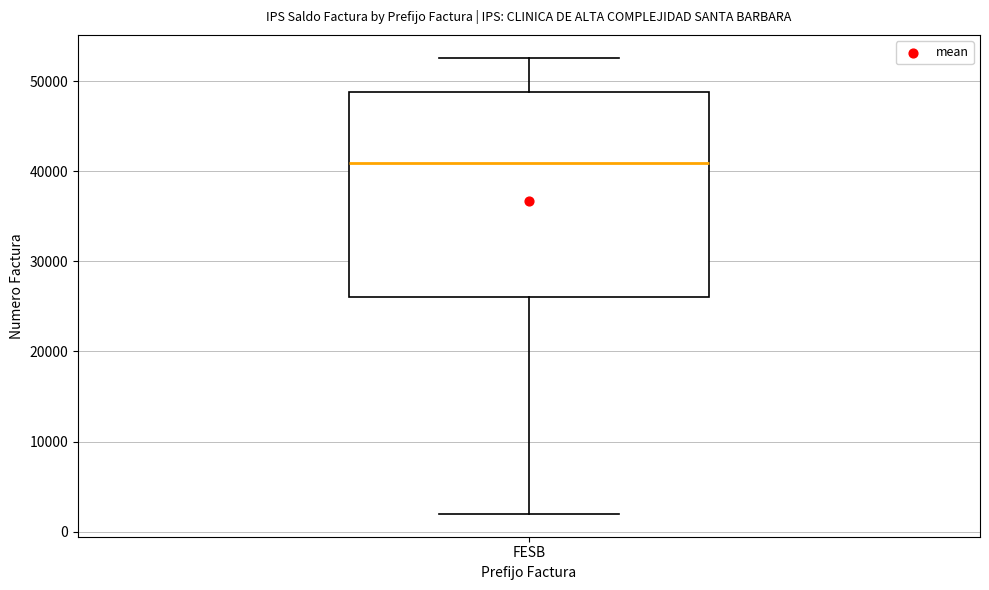

Read this box plot against the y-axis: the position of the median line, the range covered by the box, and the ends of both whiskers. The values are not printed on the chart, so give them approximately, as read against the axis.

median 41000, box 26000 to 49000, whiskers 2000 to 53000